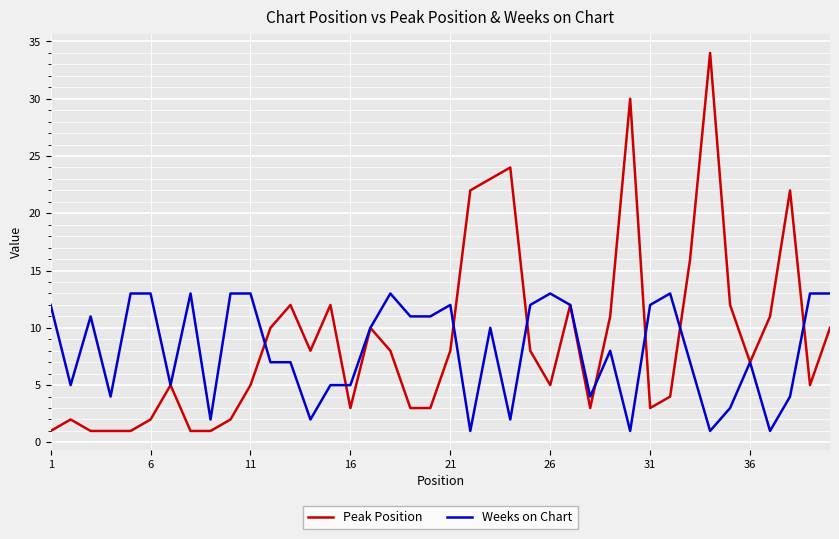

Is this an area chart (filled region under the line)?

No